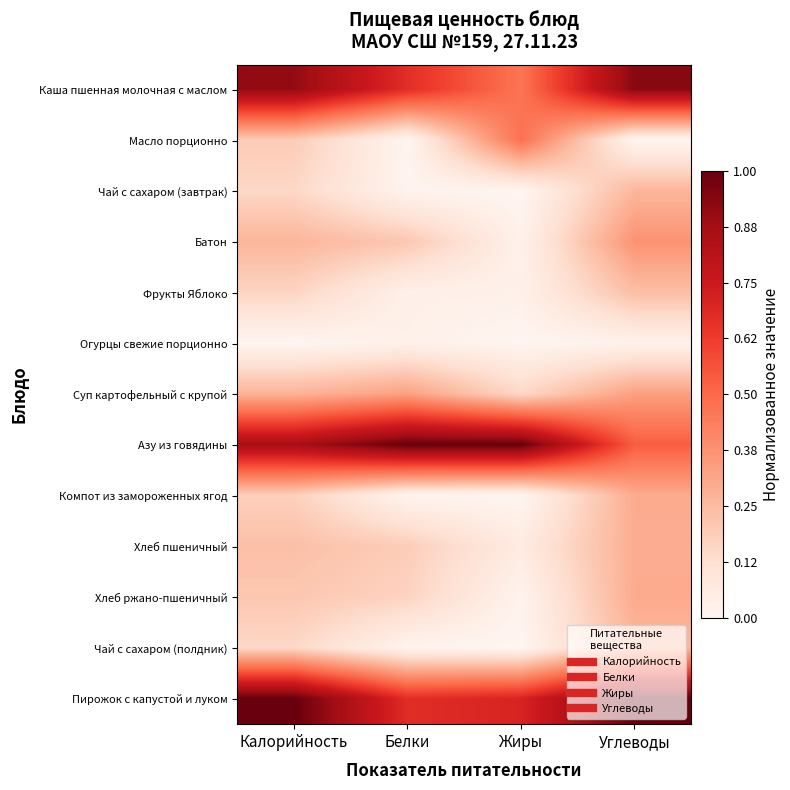

At which category does the chart reach its minimum across all series?

Белки